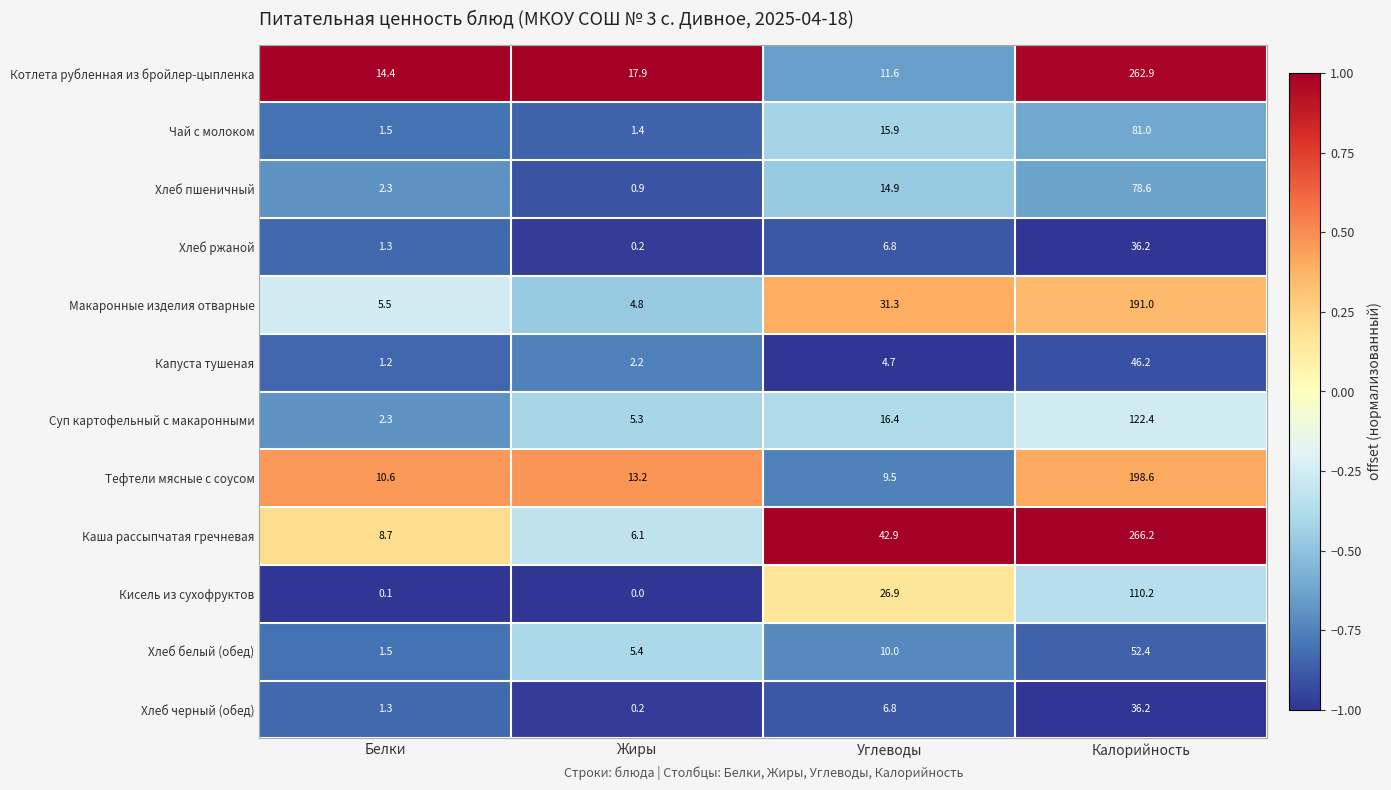

True or false: Макаронные изделия отварные has a value of 5.5 at Белки.

True